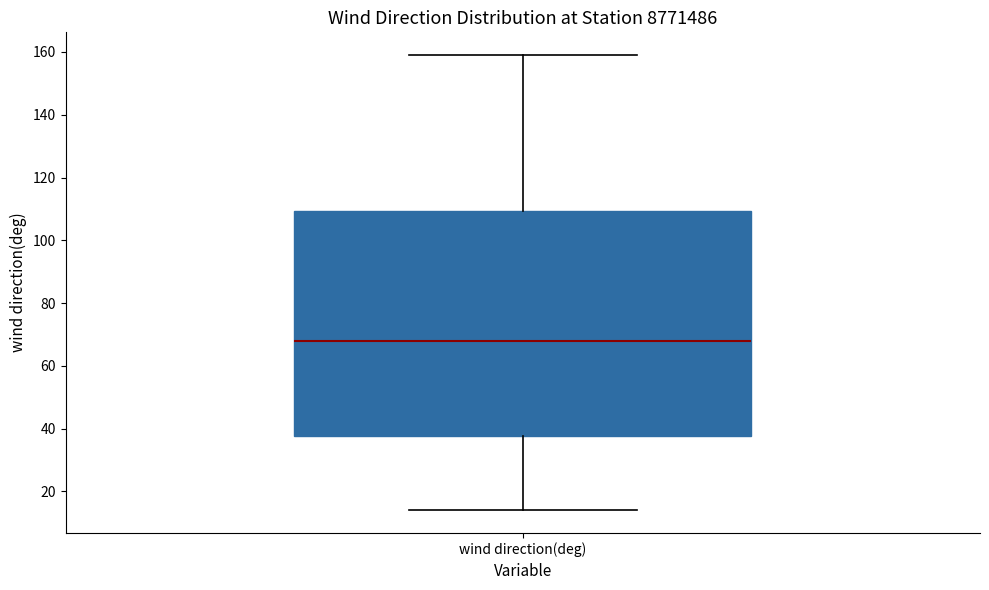

Where is the upper edge of the box for wind direction(deg) on the y-axis? The values are not printed on the chart, so give them approximately, as read against the axis.

110